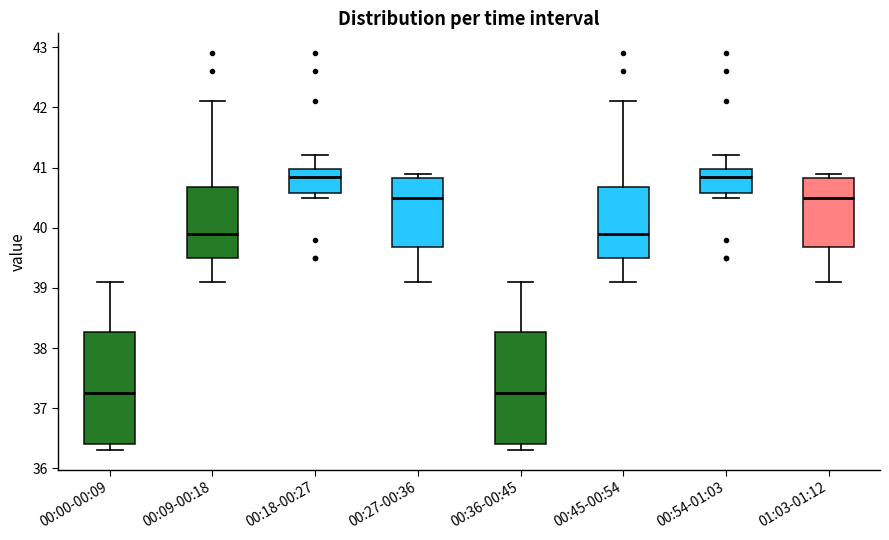

Reading left to right, read every box against the y-axis: the position of its median line, the range the box covers, and the ends of its whiskers. The values are not printed on the chart, so give them approximately, as read against the axis.

00:00-00:09: median 37.3, box 36.4 to 38.3, whiskers 36.3 to 39.1
00:09-00:18: median 39.9, box 39.5 to 40.7, whiskers 39.1 to 42.1
00:18-00:27: median 40.9, box 40.6 to 41.0, whiskers 40.5 to 41.2
00:27-00:36: median 40.5, box 39.7 to 40.8, whiskers 39.1 to 40.9
00:36-00:45: median 37.3, box 36.4 to 38.3, whiskers 36.3 to 39.1
00:45-00:54: median 39.9, box 39.5 to 40.7, whiskers 39.1 to 42.1
00:54-01:03: median 40.9, box 40.6 to 41.0, whiskers 40.5 to 41.2
01:03-01:12: median 40.5, box 39.7 to 40.8, whiskers 39.1 to 40.9